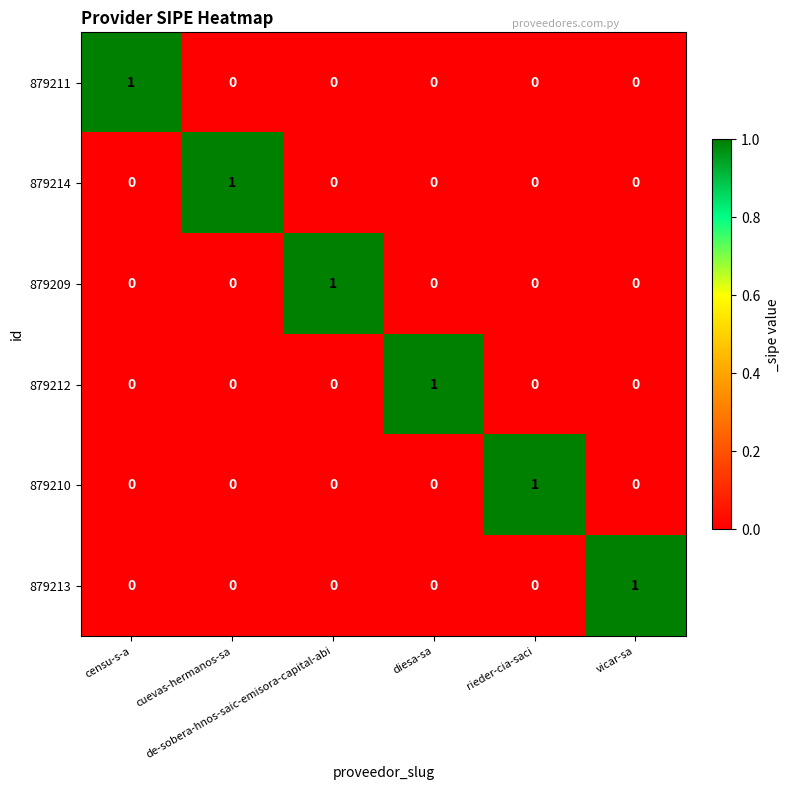

Count the 879209 values in the range 0 to 1.

6